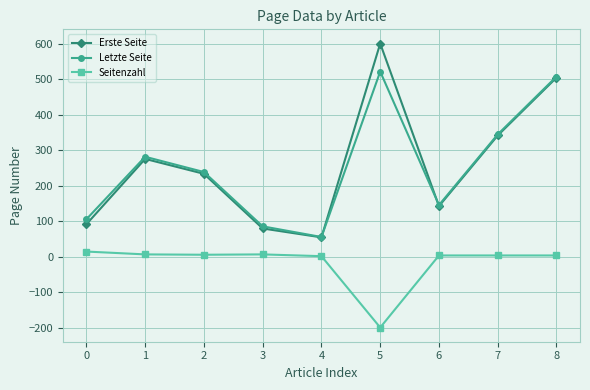

The value of Erste Seite at 5 is 600. True or false?

True